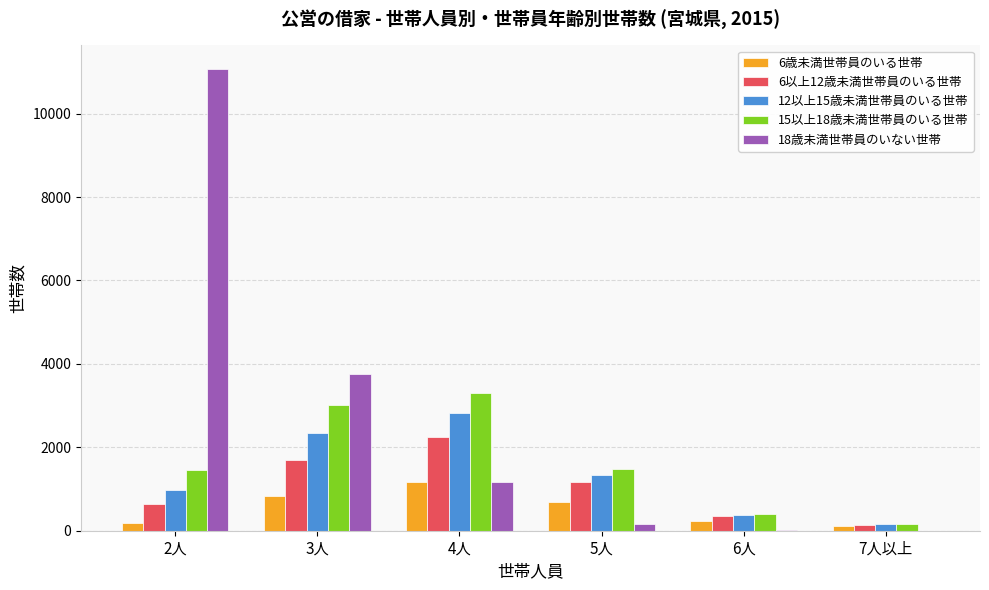

What is the spread (max minus min) of values at 2人?

10893